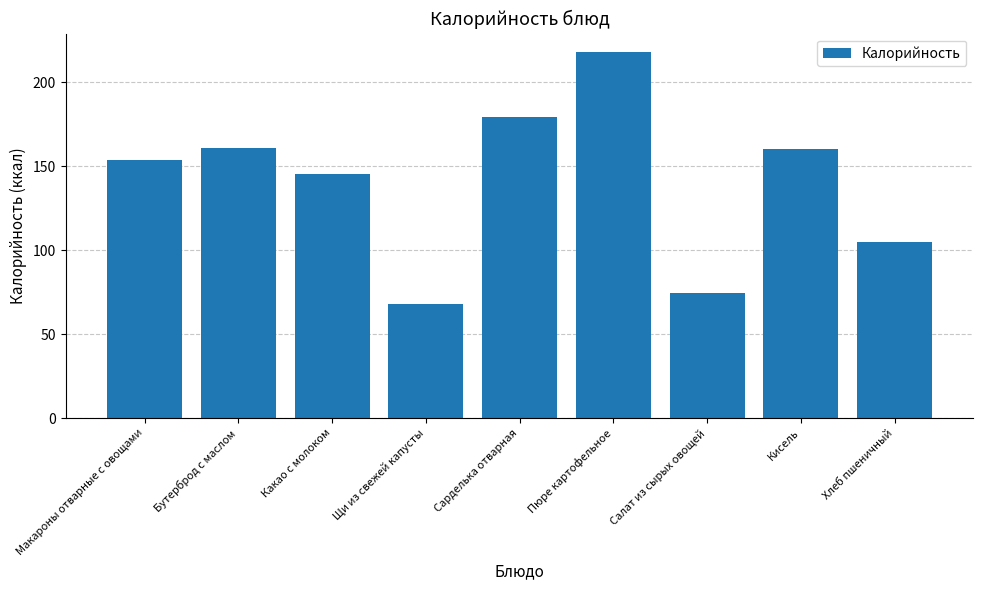

Reading right to left, list all the values displayed in this chart.

Хлеб пшеничный=104.8	Кисель=160.0	Салат из сырых овощей=74.2	Пюре картофельное=218.0	Сарделька отварная=179.2	Щи из свежей капусты=67.8	Какао с молоком=145.2	Бутерброд с маслом=161.0	Макароны отварные с овощами=153.6